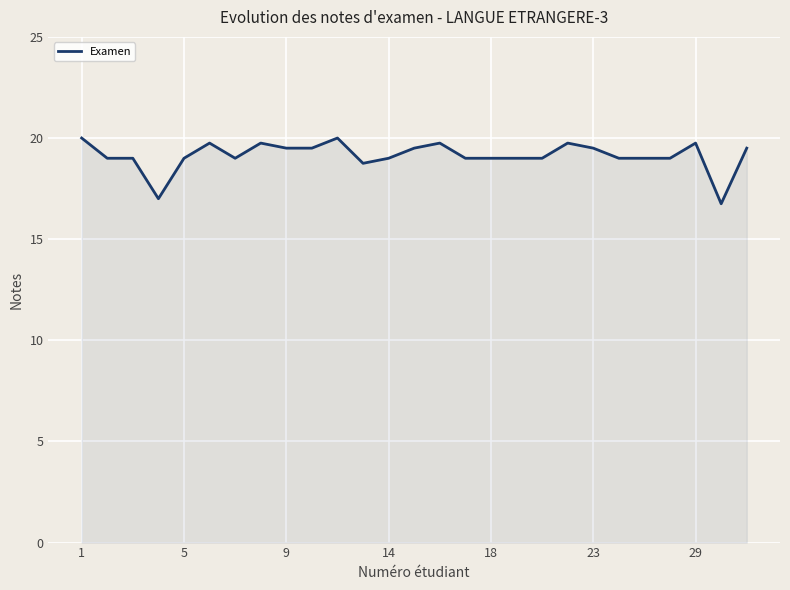

What is the sum of all values?

516.8